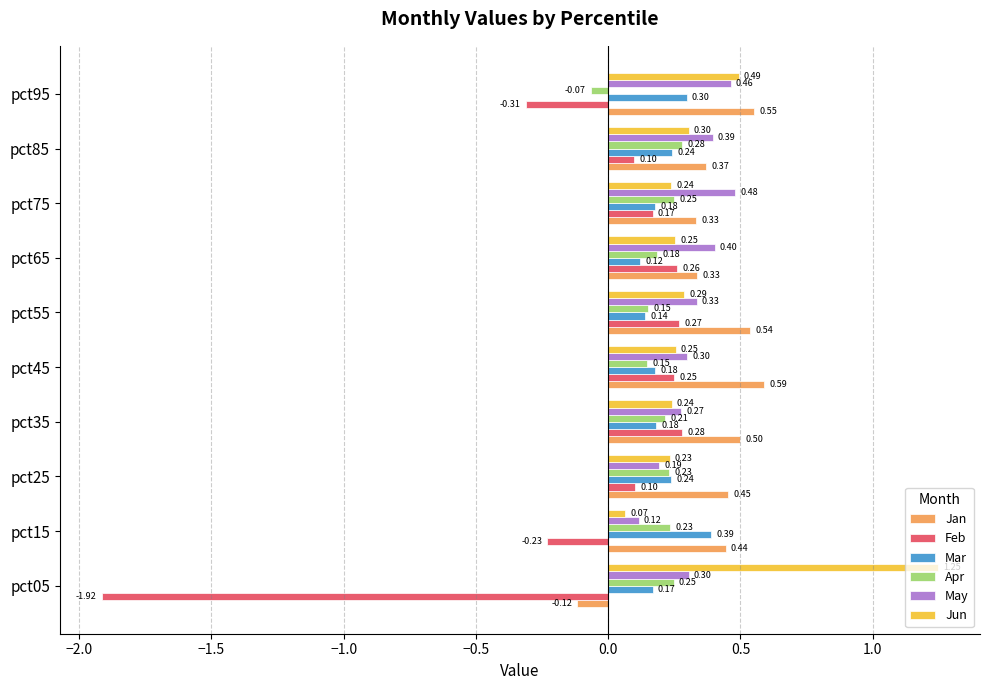

Which series has the largest range (max minus min)?

Feb